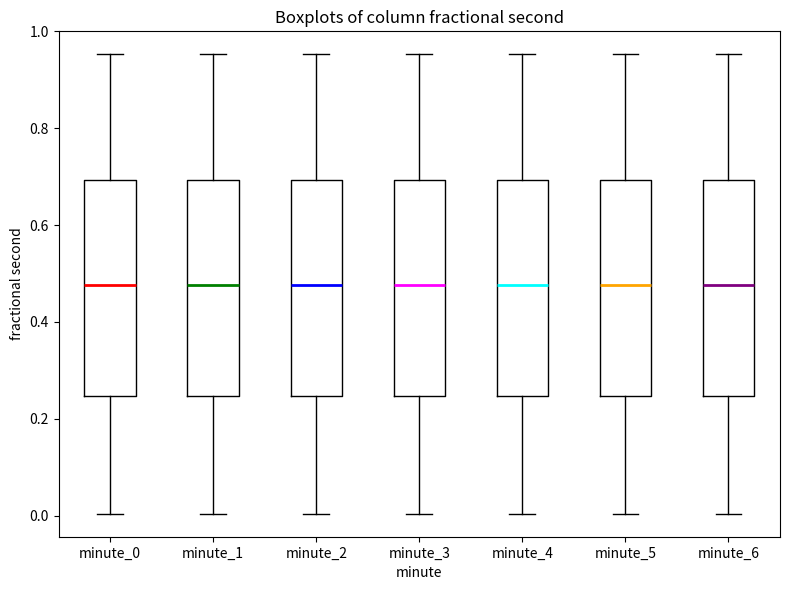

Reading left to right, read every box against the y-axis: the position of its median line, the range the box covers, and the ends of its whiskers. The values are not printed on the chart, so give them approximately, as read against the axis.

minute_0: median 0.48, box 0.24 to 0.70, whiskers 0.00 to 0.96
minute_1: median 0.48, box 0.24 to 0.70, whiskers 0.00 to 0.96
minute_2: median 0.48, box 0.24 to 0.70, whiskers 0.00 to 0.96
minute_3: median 0.48, box 0.24 to 0.70, whiskers 0.00 to 0.96
minute_4: median 0.48, box 0.24 to 0.70, whiskers 0.00 to 0.96
minute_5: median 0.48, box 0.24 to 0.70, whiskers 0.00 to 0.96
minute_6: median 0.48, box 0.24 to 0.70, whiskers 0.00 to 0.96